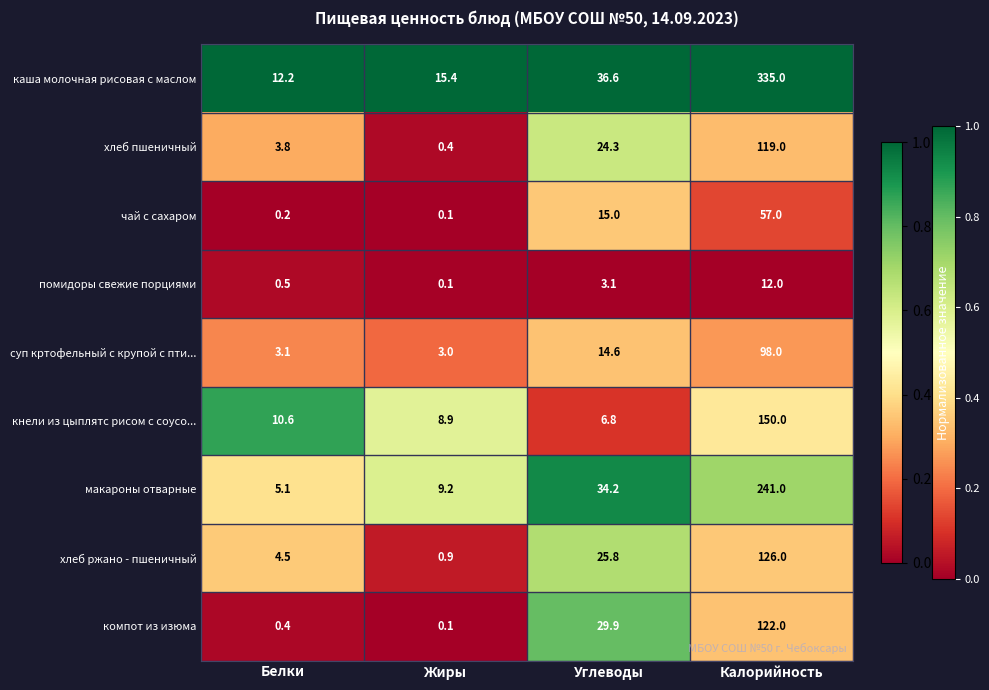

Is it true that каша молочная рисовая с маслом equals 12.2 at Белки?

True